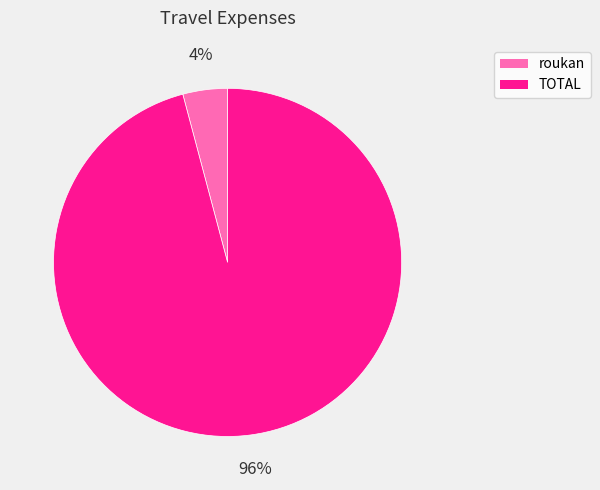

To the nearest percent, what is the combined percentage of roukan and TOTAL?

100%